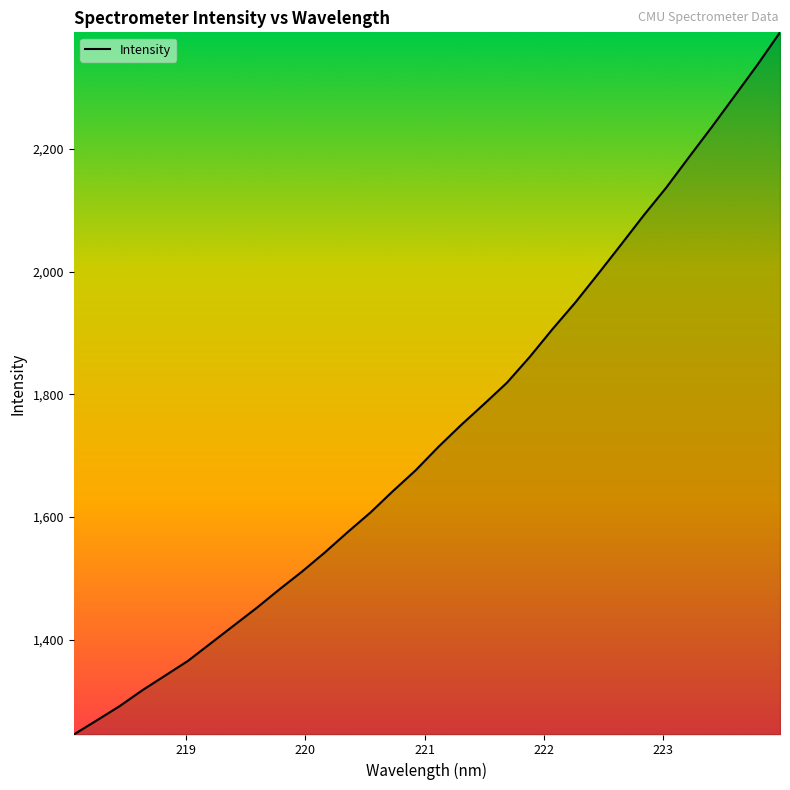

What is the average value?

1738.2